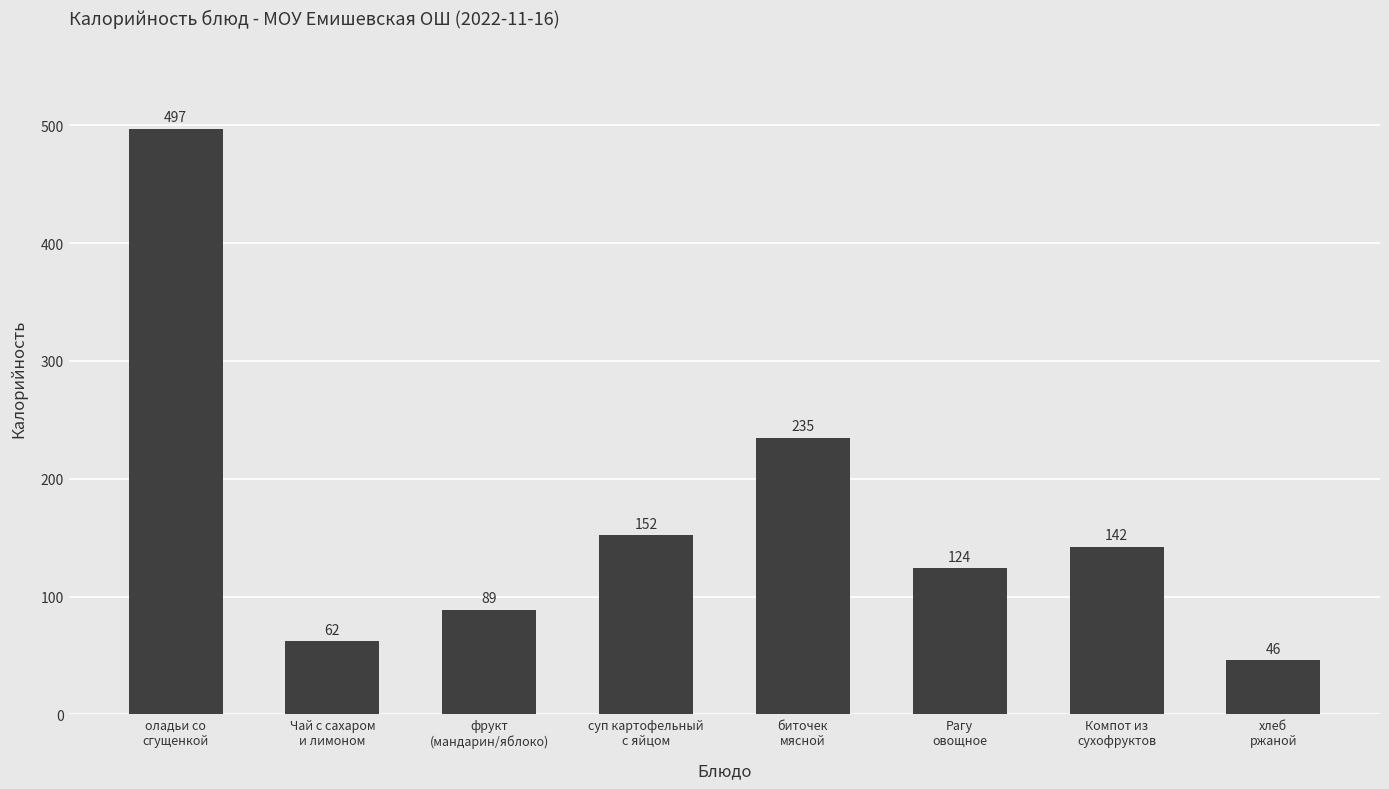

Which label corresponds to the smallest value in the chart?

хлеб
ржаной